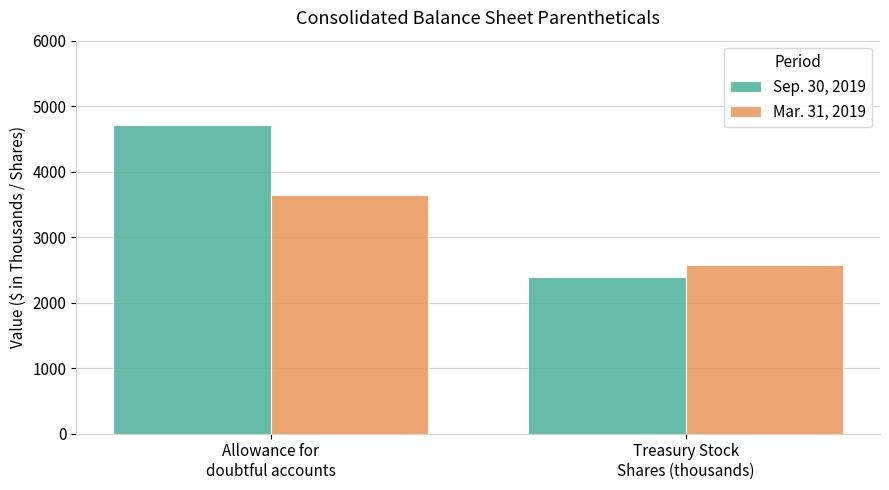

What are all the series names shown in the legend?

Sep. 30, 2019, Mar. 31, 2019